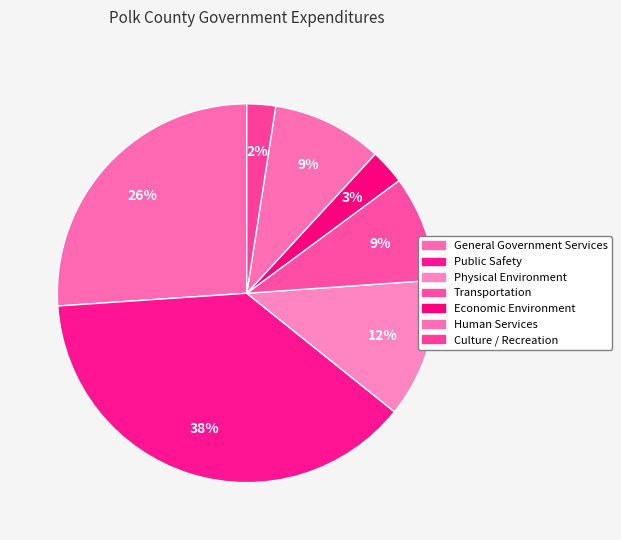

Which slice is the largest?

Public Safety